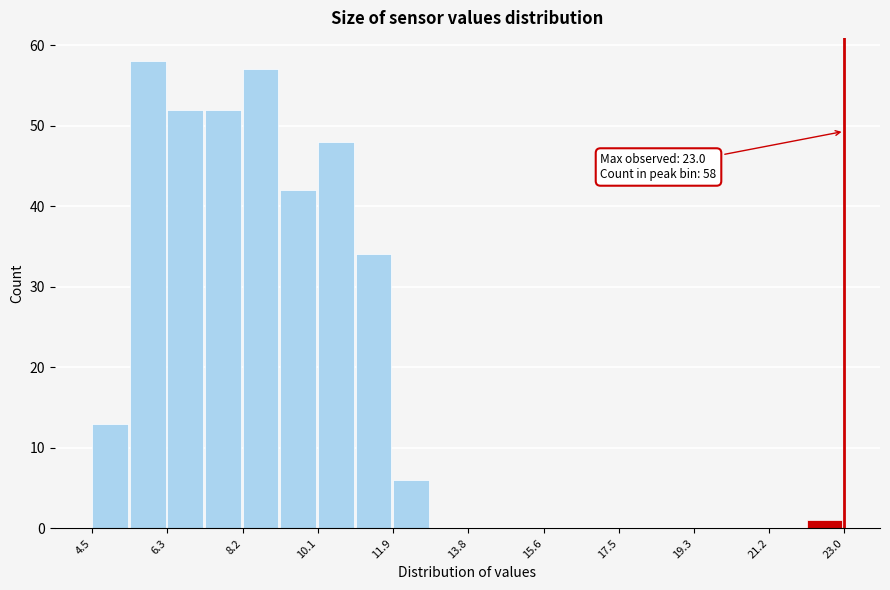

Which range on the x-axis has the tallest bar?

5.4 to 6.4